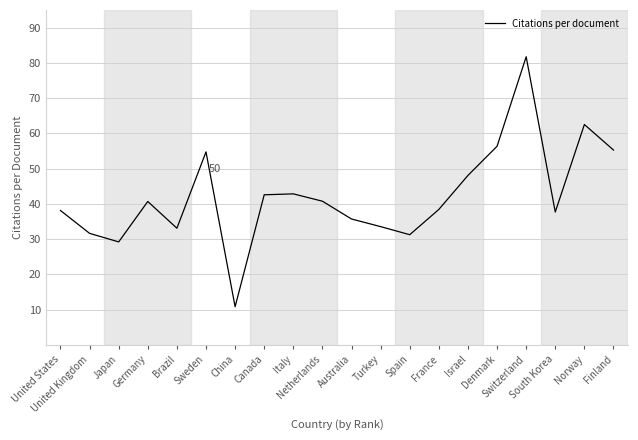

Between Finland and Norway, which is larger?

Norway